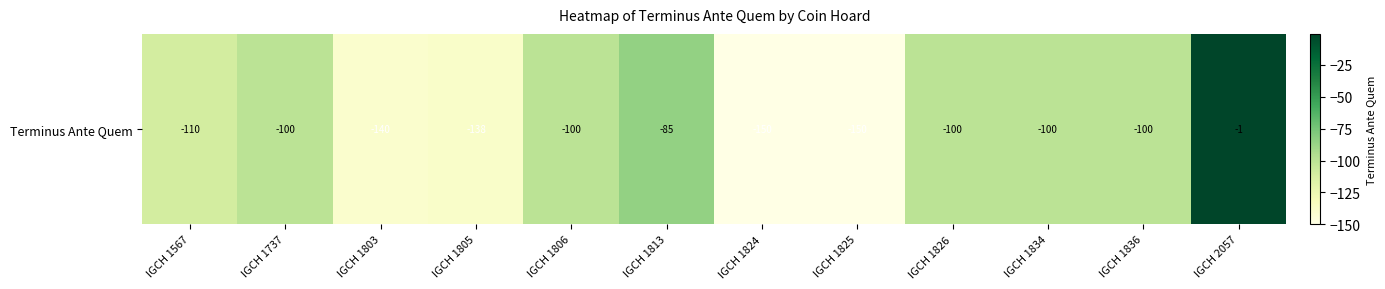

How many data points are above -100?

2